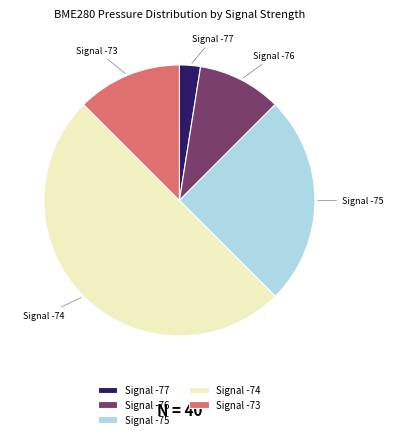

Is the sum of Signal -75 and Signal -74 greater than half?

Yes